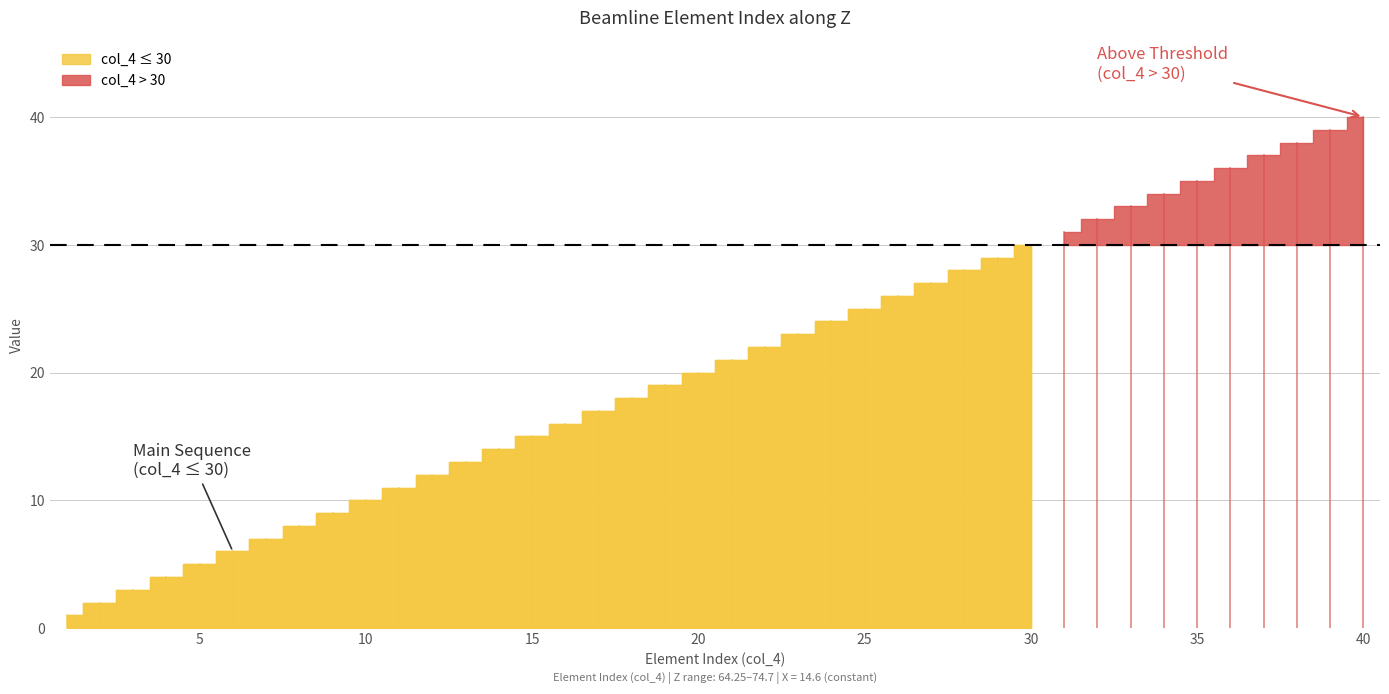

What is the average value of the X series?

14.6